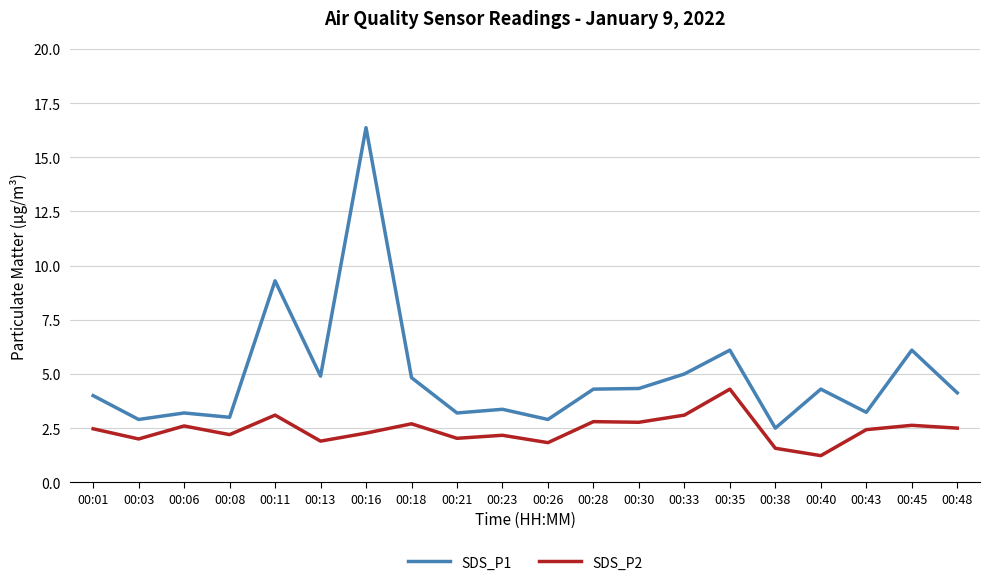

What are all the series names shown in the legend?

SDS_P1, SDS_P2